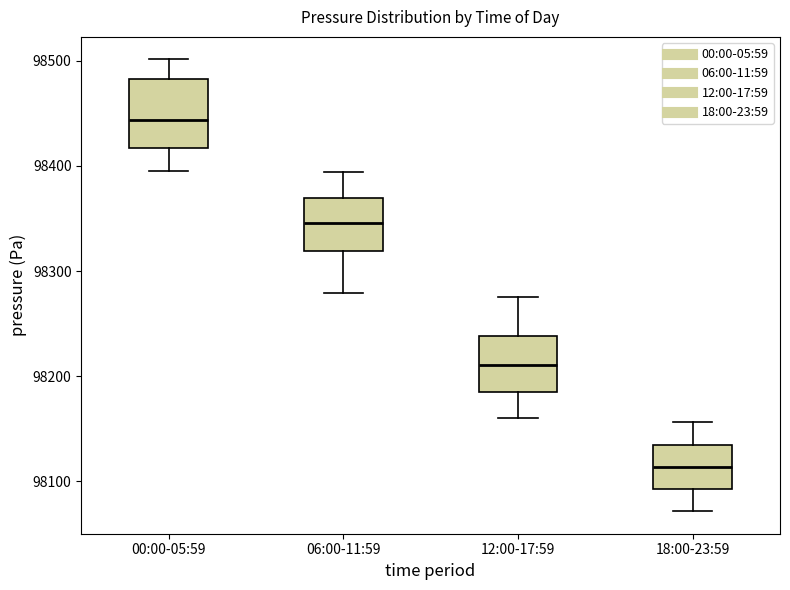

Comparing the boxes themselves (not the whiskers), which one is the tallest?

00:00-05:59